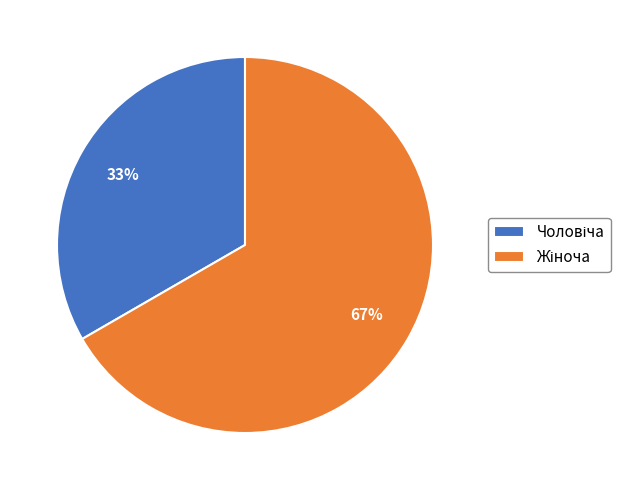

Is there any slice that represents more than half of the pie?

Yes